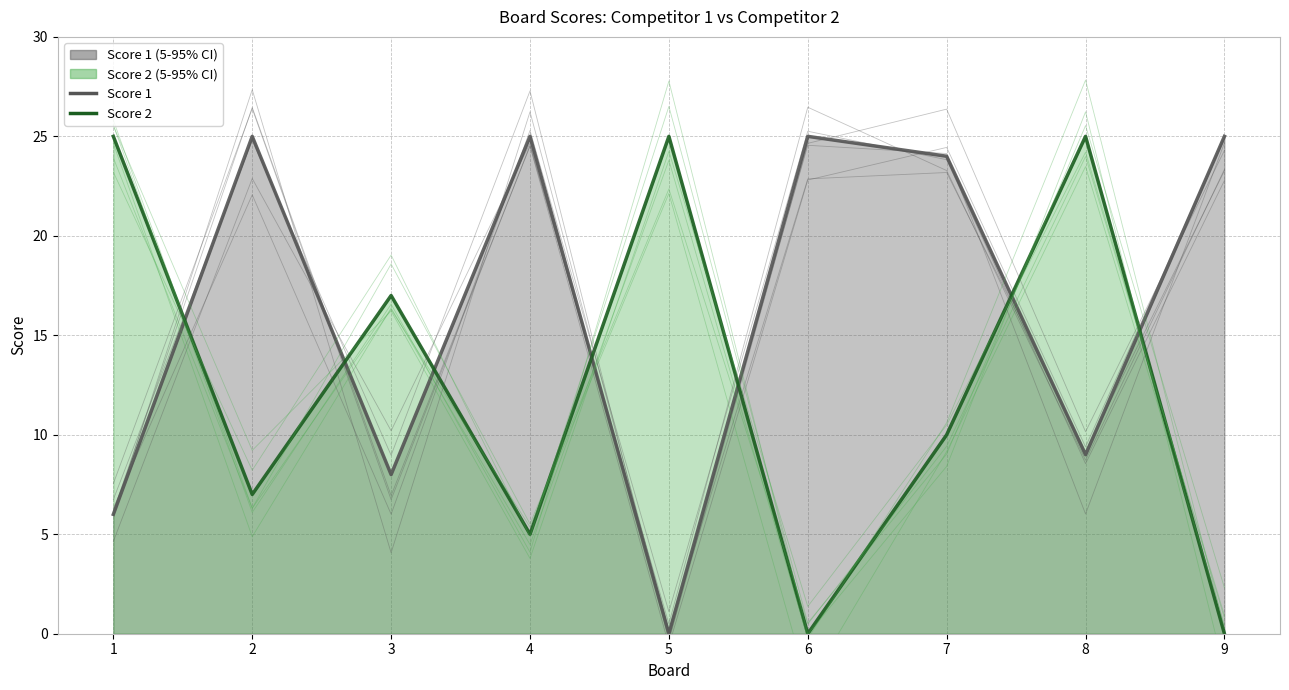

Reading left to right, list all the values displayed in this chart.

Score 1: 1=6	2=25	3=8	4=25	5=0	6=25	7=24	8=9	9=25
Score 2: 1=25	2=7	3=17	4=5	5=25	6=0	7=10	8=25	9=0